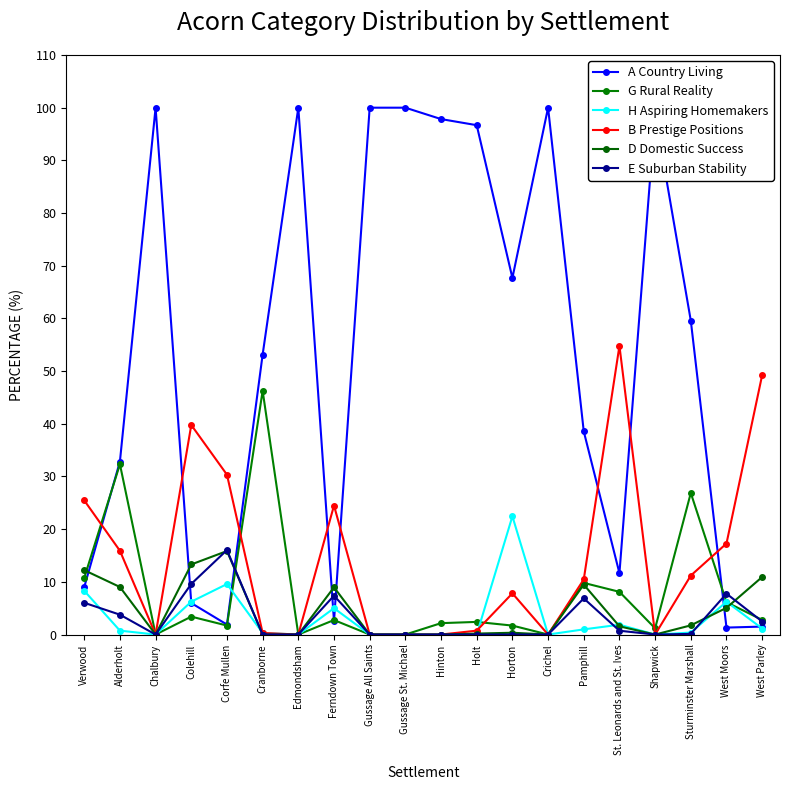

How many categories are shown in the chart?

20